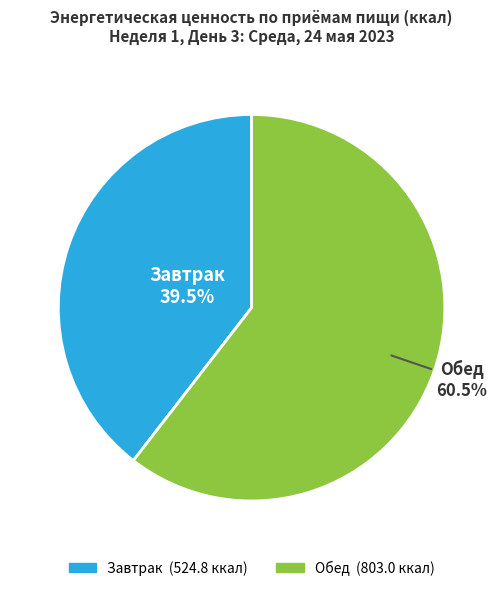

Rank the categories by value from lowest to highest.

Завтрак, Обед